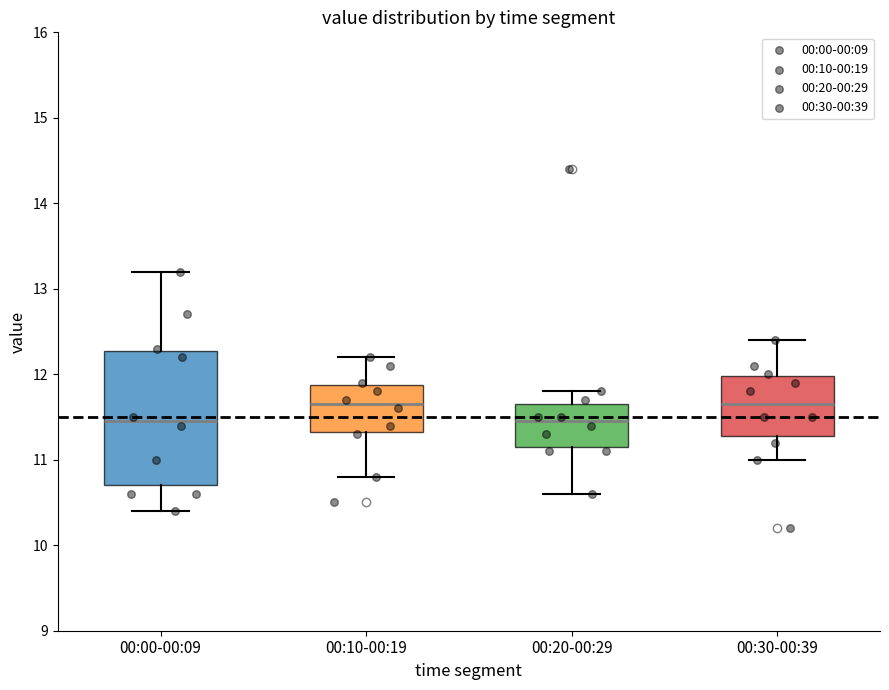

Comparing the boxes themselves (not the whiskers), which one is the tallest?

00:00-00:09